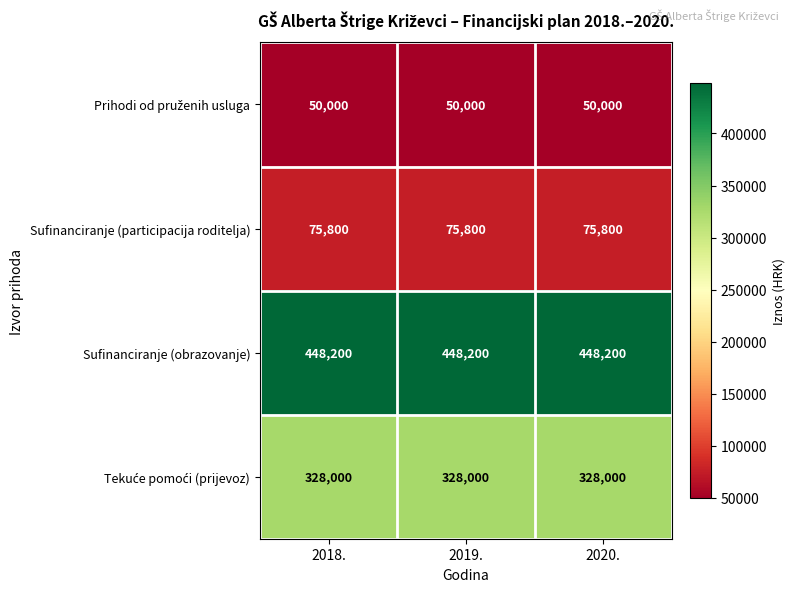

True or false: Sufinanciranje (participacija roditelja) has a value of 21213 at 2019..

False